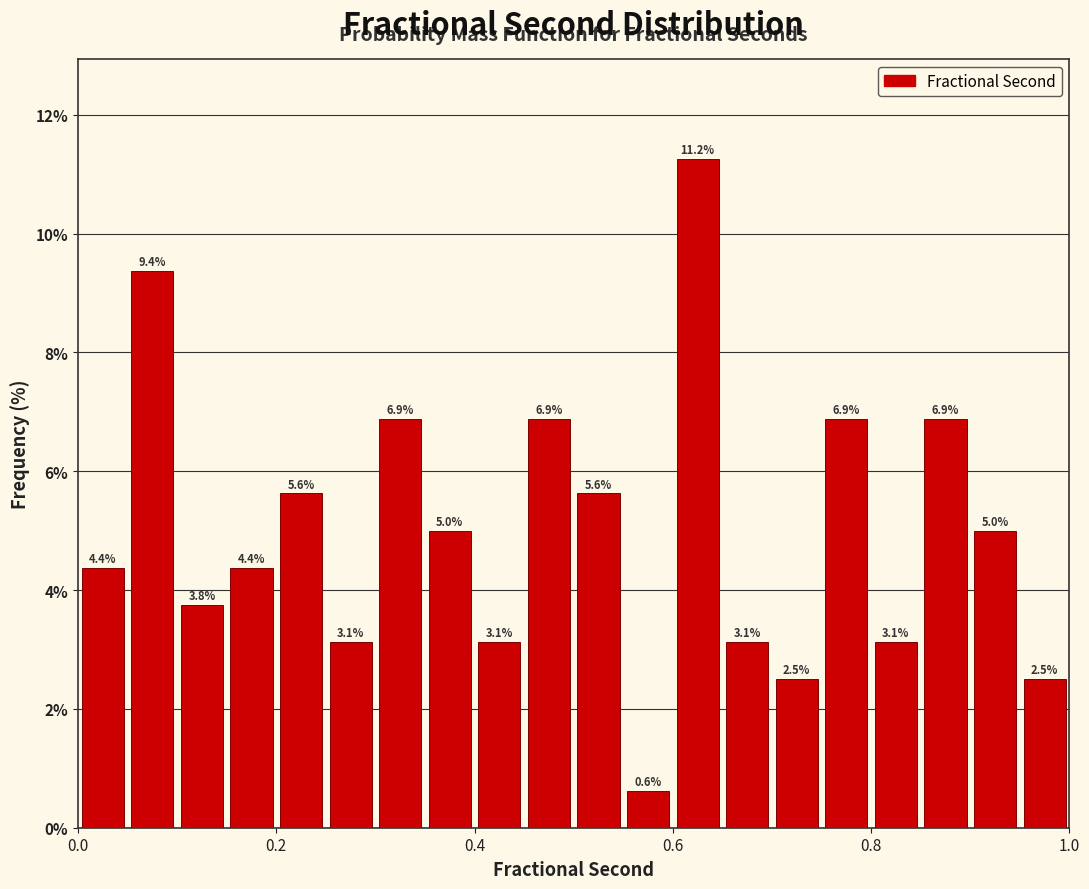

Read against the x-axis, roughly where is the centre of the tallest bar?

0.62